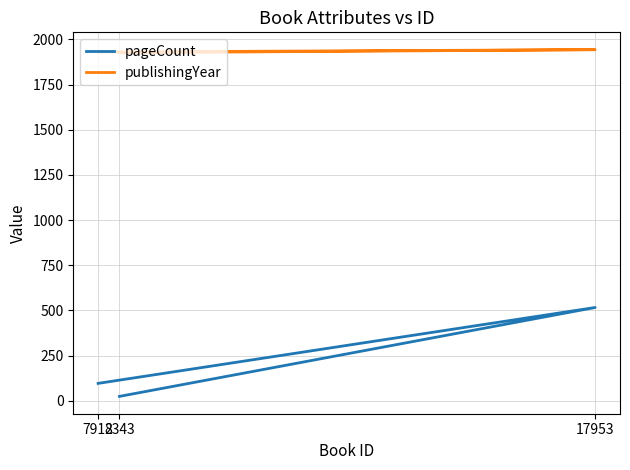

At how many categories does at least one series exceed 106?

3